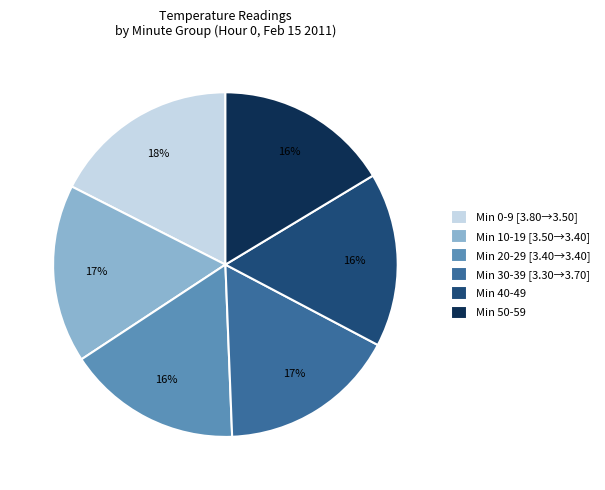

Which category has the biggest portion of the pie?

Min 0-9 [3.80→3.50]